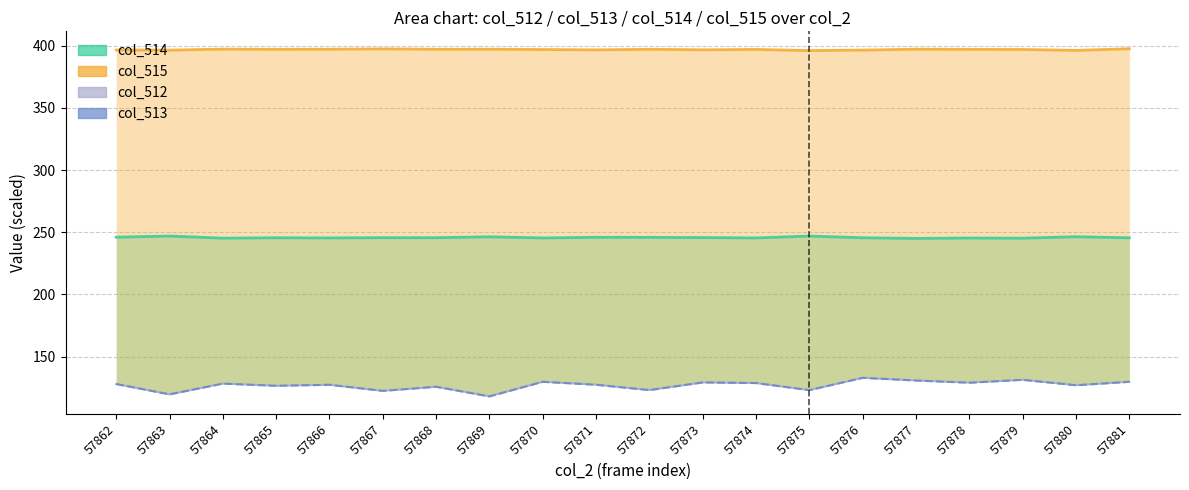

How many lines are shown in the chart?

4